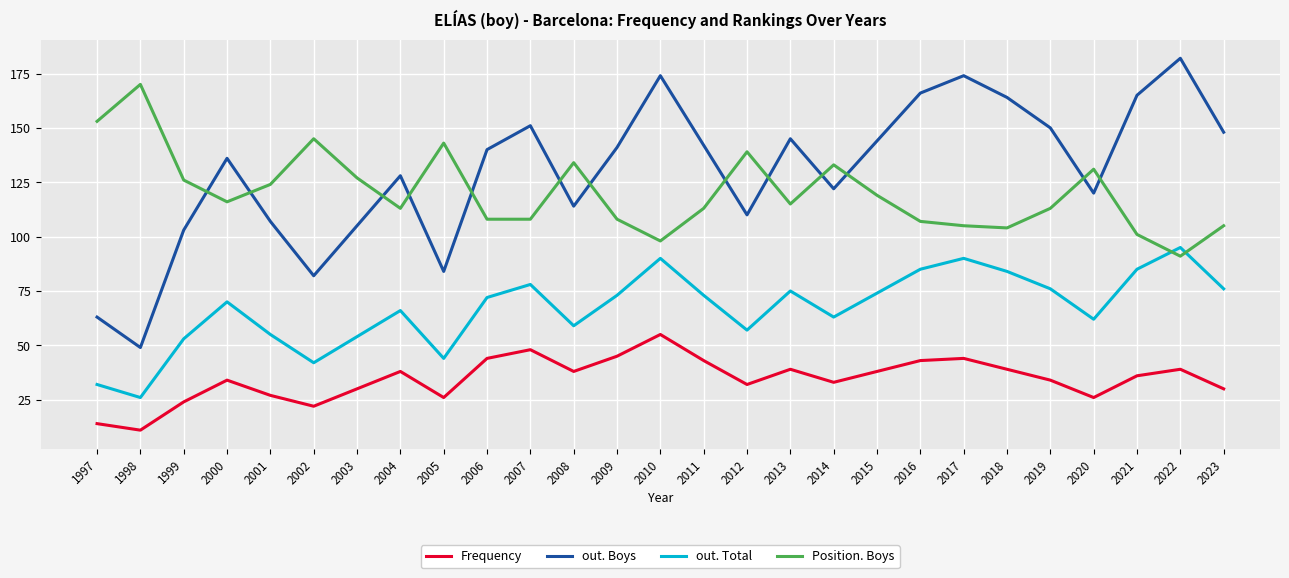

Where is the first local minimum for out. Boys?

1998